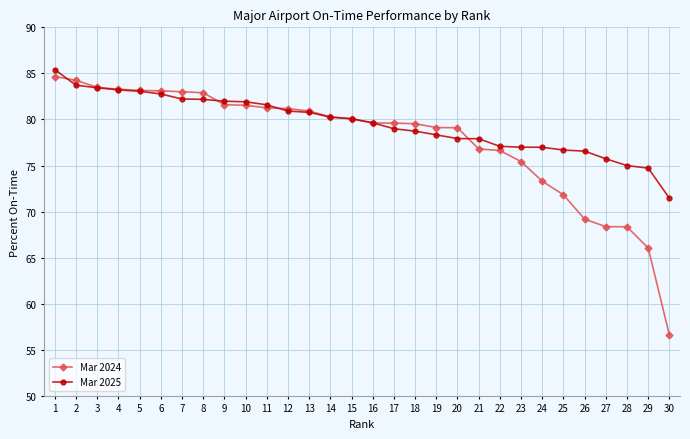

What is the greatest value displayed?

85.4